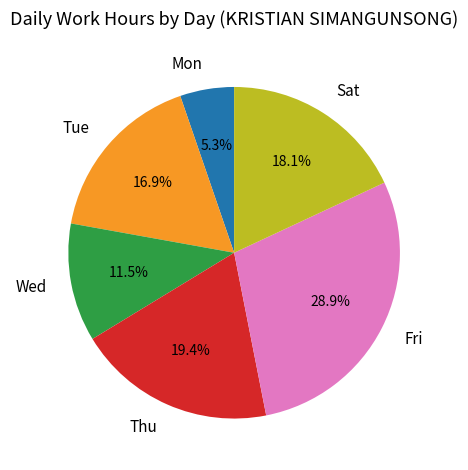

Does any single category account for the majority?

No